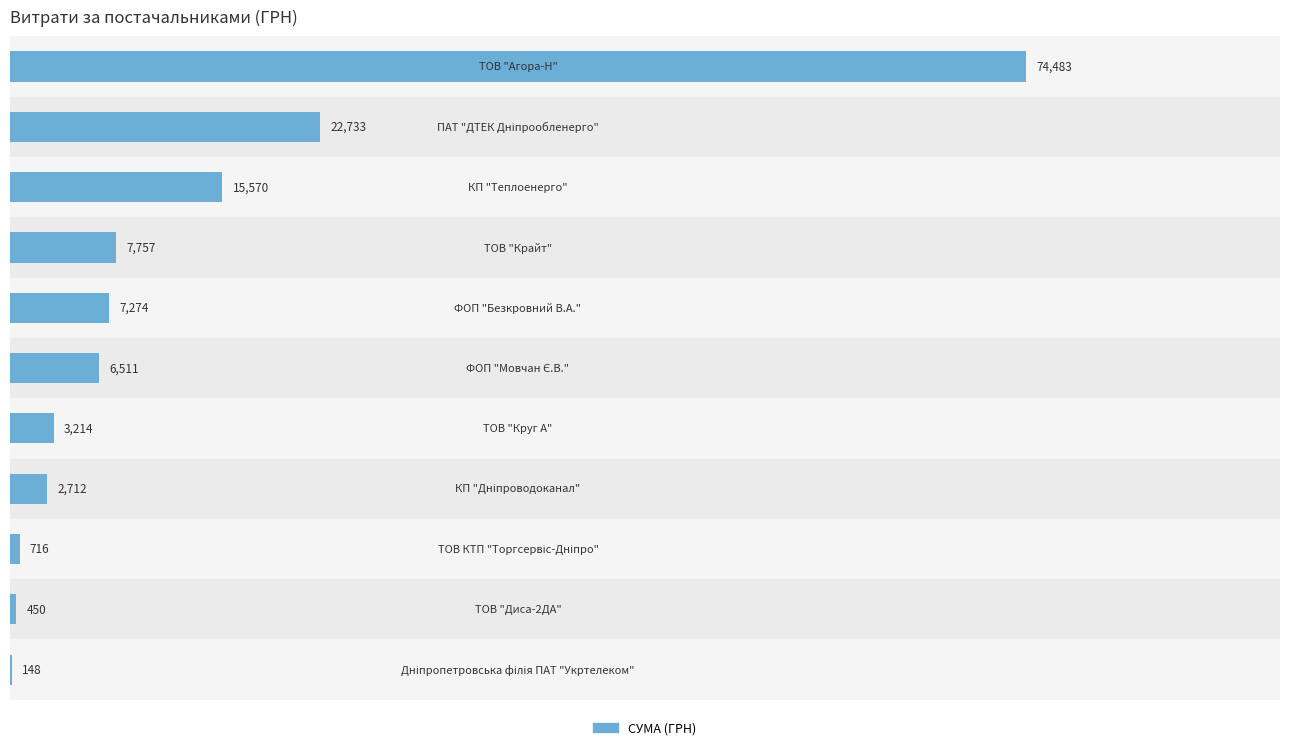

Rank the categories by value from highest to lowest.

ТОВ "Агора-Н", ПАТ "ДТЕК Дніпрообленерго", КП "Теплоенерго", ТОВ "Крайт", ФОП "Безкровний В.А.", ФОП "Мовчан Є.В.", ТОВ "Круг А", КП "Дніпроводоканал", ТОВ КТП "Торгсервіс-Дніпро", ТОВ "Диса-2ДА", Дніпропетровська філія ПАТ "Укртелеком"